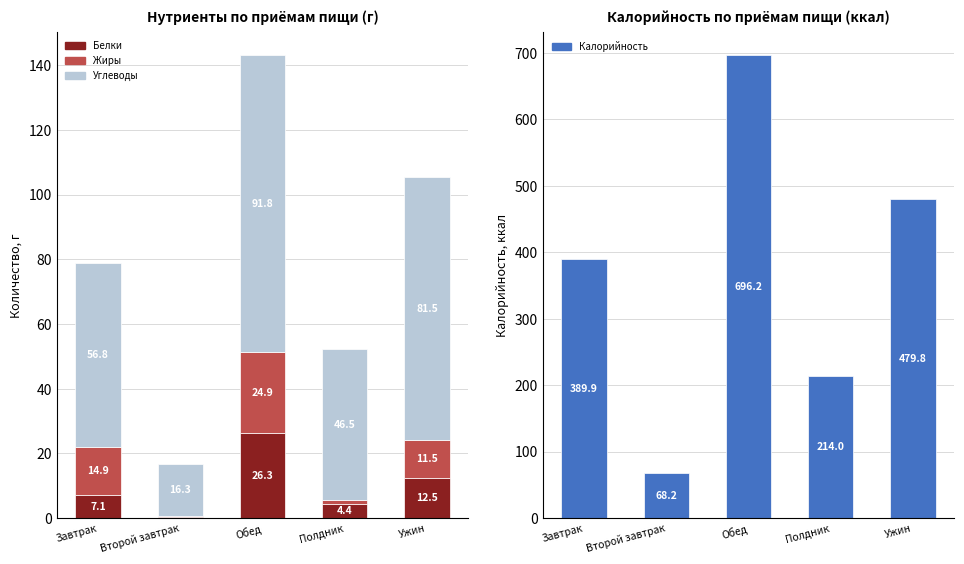

Count the number of categories in the chart.

5